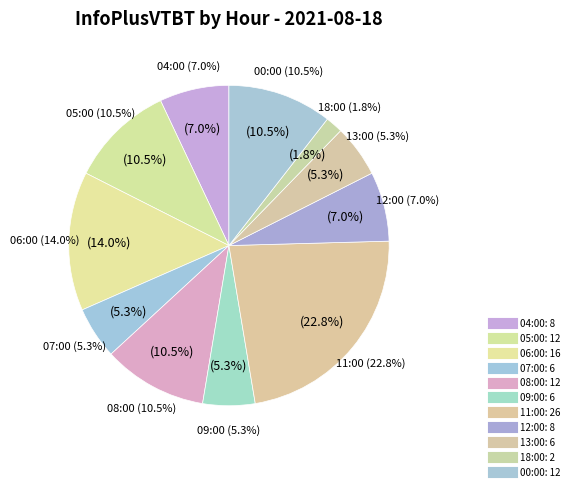

Between 08:00 and 05:00, which is larger?

08:00